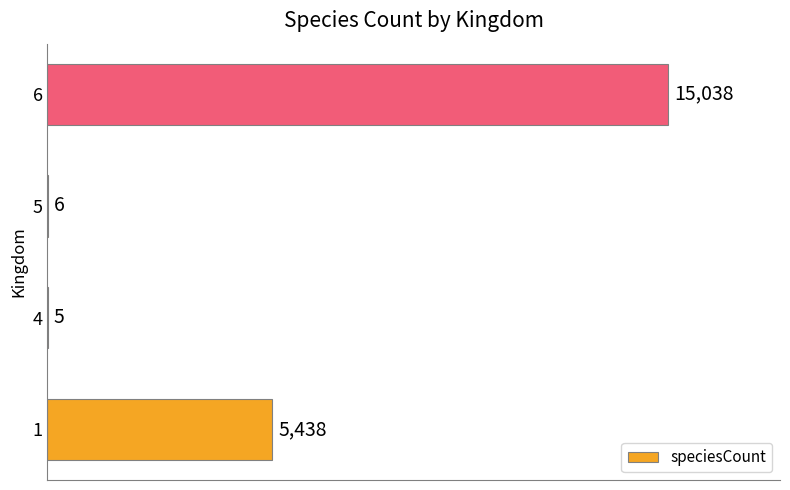

The chart shows a value of 15038 at 6. True or false?

True